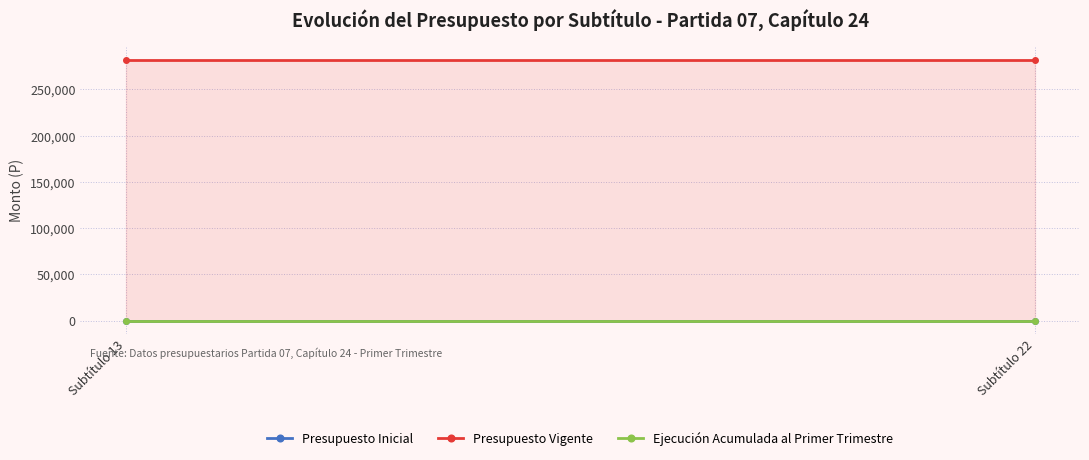

Rank the categories by Presupuesto Inicial value from highest to lowest.

Subtítulo 13, Subtítulo 22